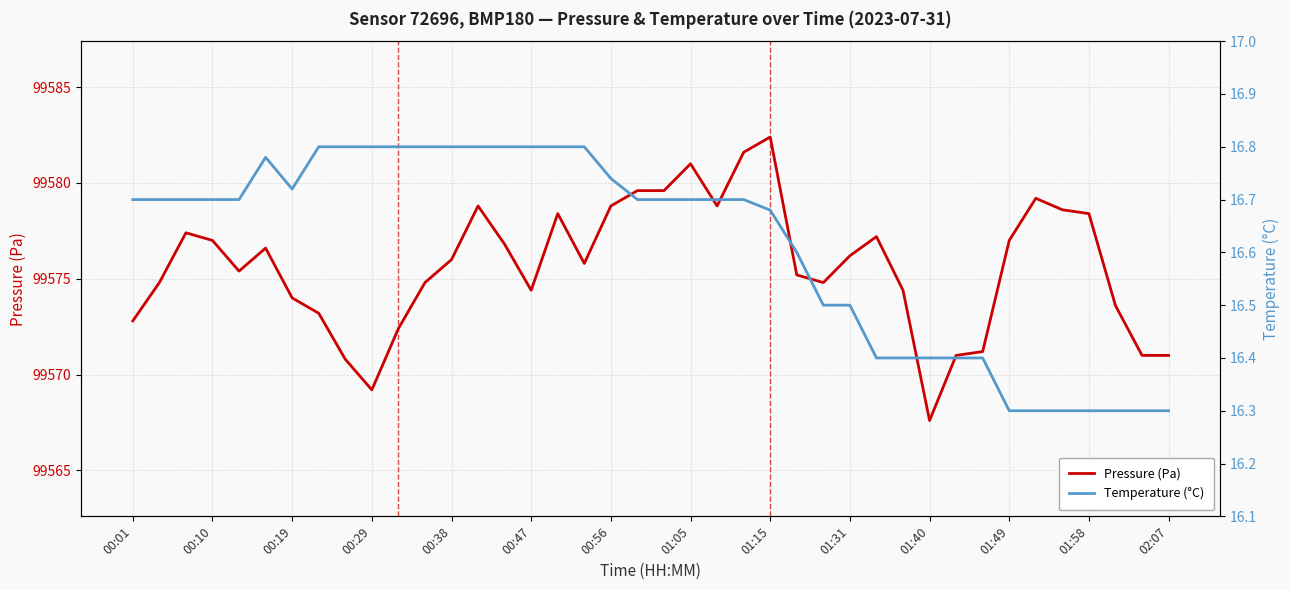

True or false: Pressure (Pa) and Temperature (°C) intersect in this chart.

False